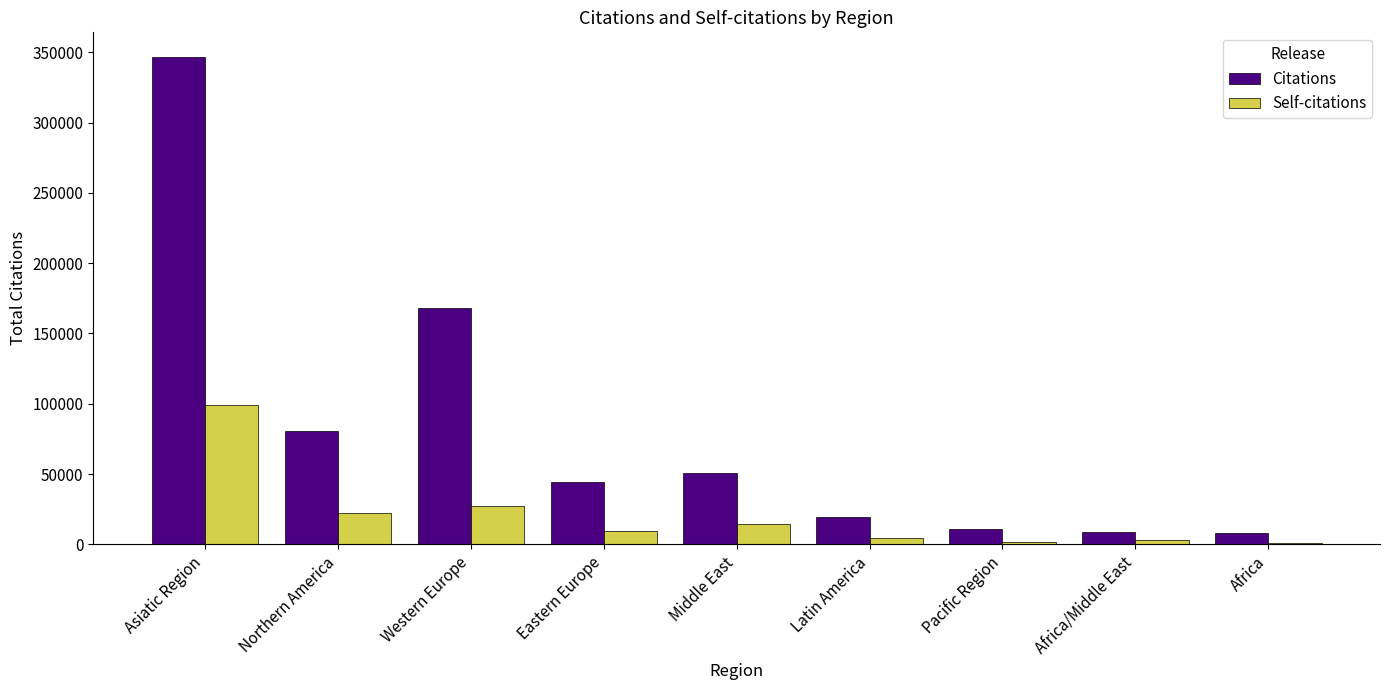

What is the total value across all series at Pacific Region?

12246